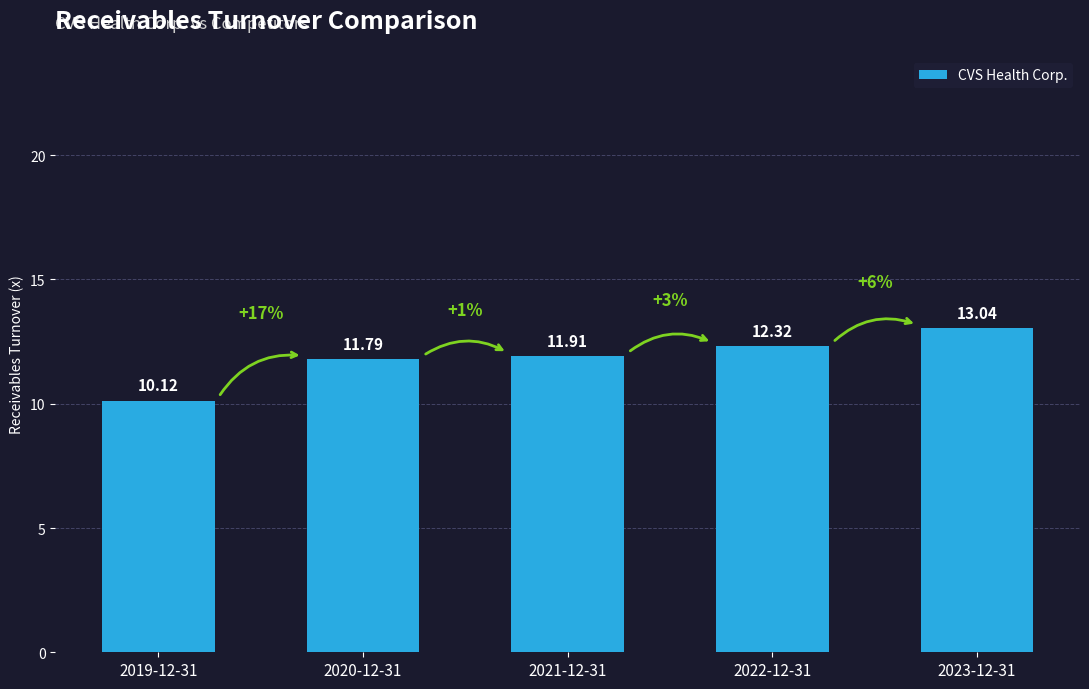

Is it true that the value at 2020-12-31 is 11.8?

True